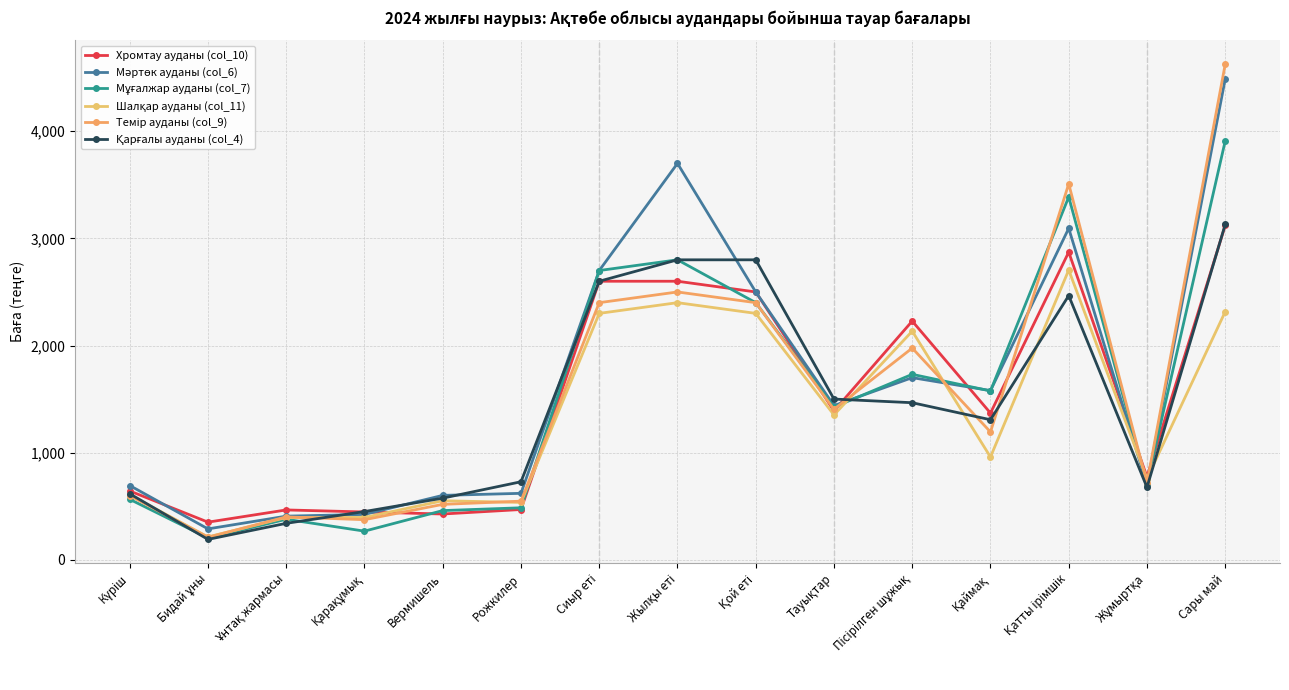

What is the highest value of the Хромтау ауданы (col_10) series?

3121